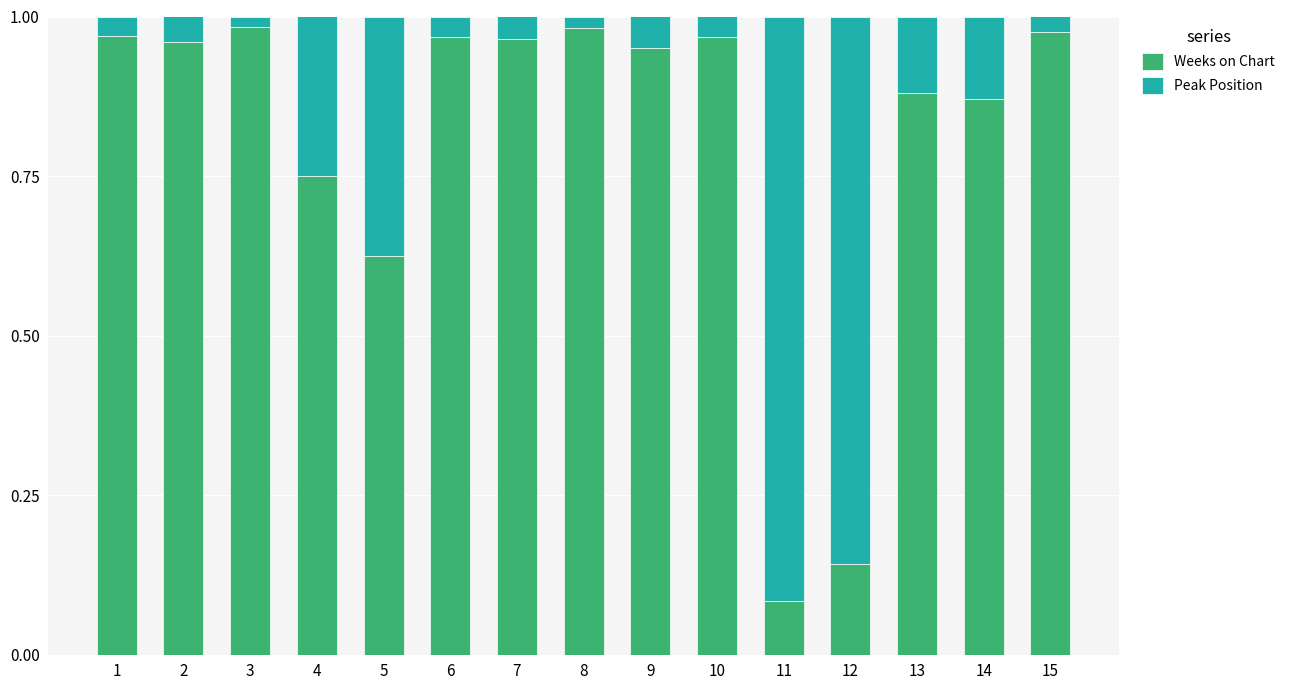

Is it true that Weeks on Chart equals 1.6 at 10?

False